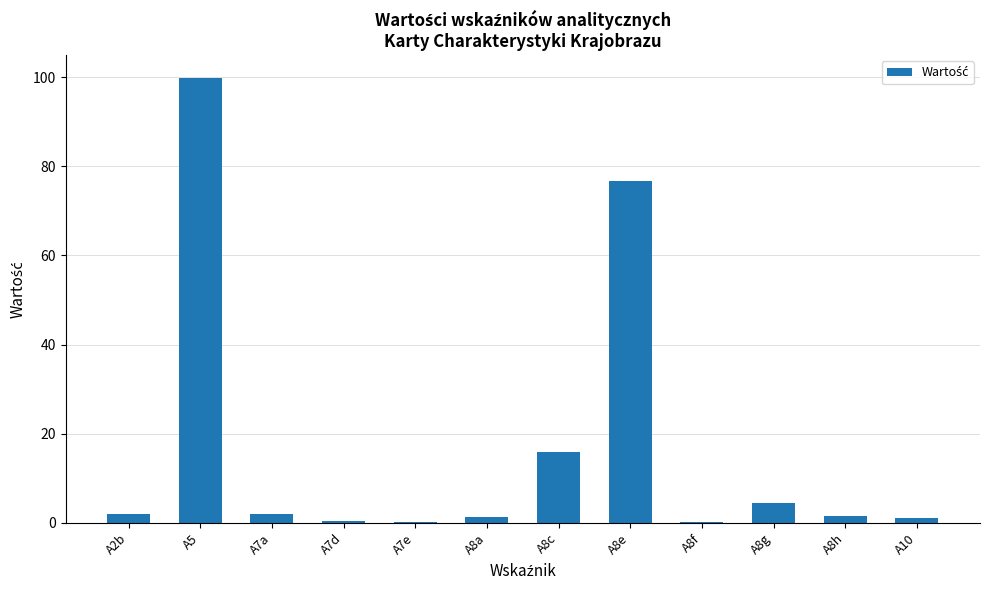

The chart shows a value of 0.2 at A7e. True or false?

True